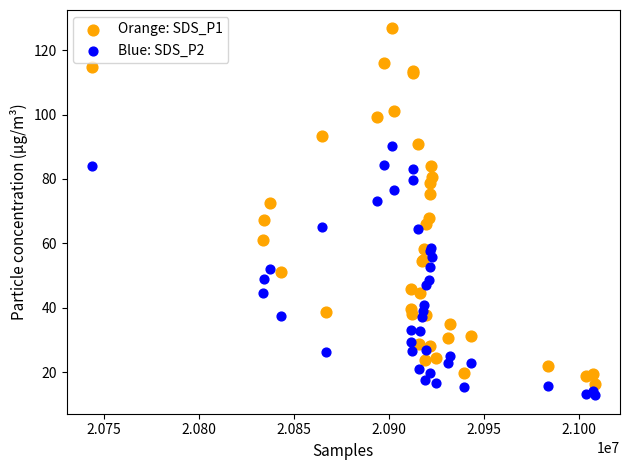

Which series has the widest spread of Y values?

Orange: SDS_P1